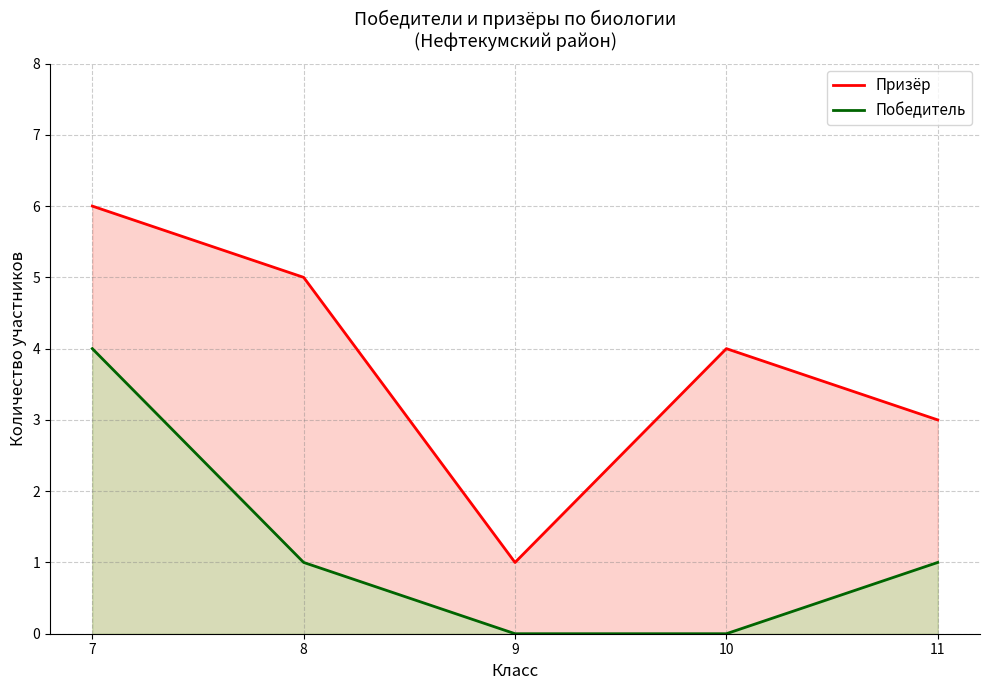

Reading right to left, extract all data points from this chart.

Призёр: 11=3	10=4	9=1	8=5	7=6
Победитель: 11=1	10=0	9=0	8=1	7=4